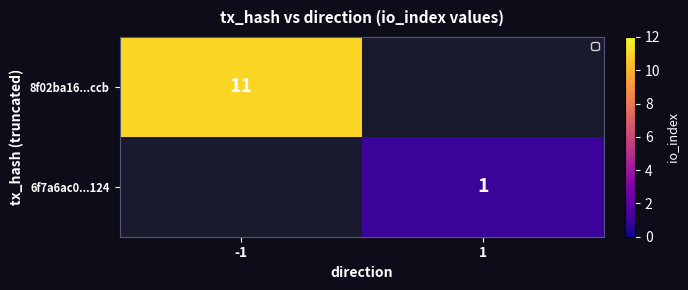

Count the number of categories in the chart.

2